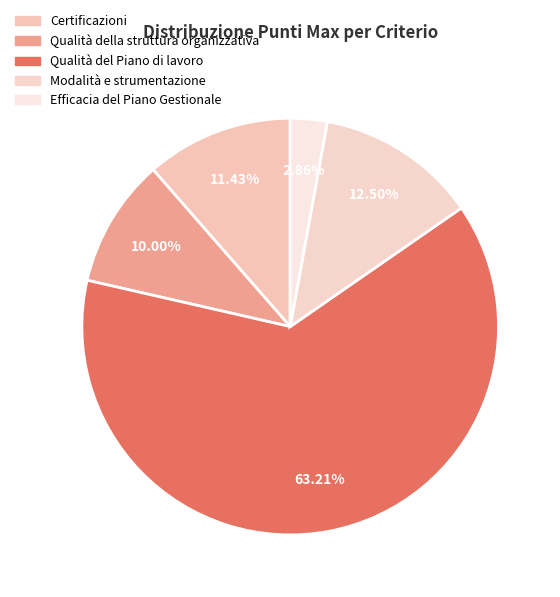

What is the ratio of the value at Qualità della struttura organizzativa to the value at Efficacia del Piano Gestionale?

3.5